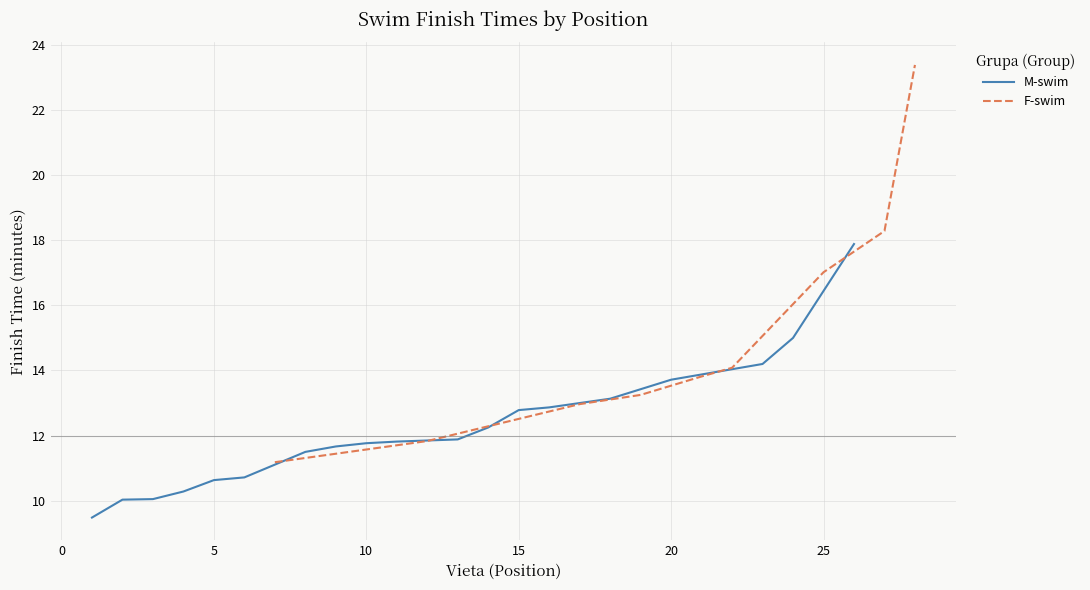

What is the lowest value of the F-swim series?

11.2